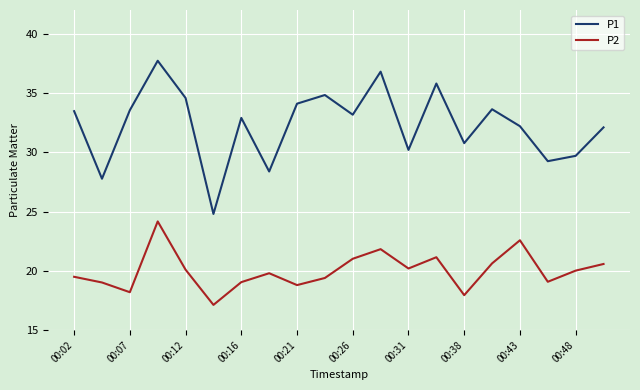

In P2, how many points are higher than both neighbors (excluding endpoints)?

5